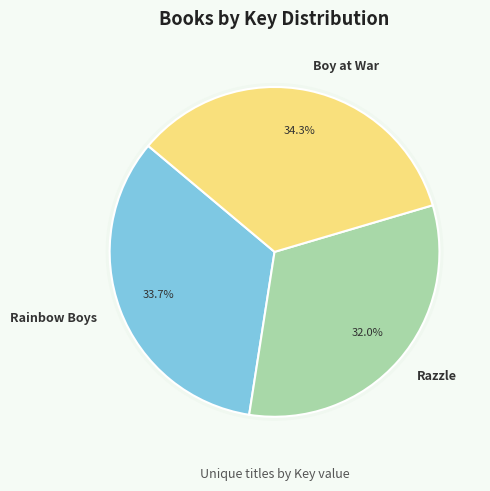

What is the smallest slice in the pie chart?

Razzle